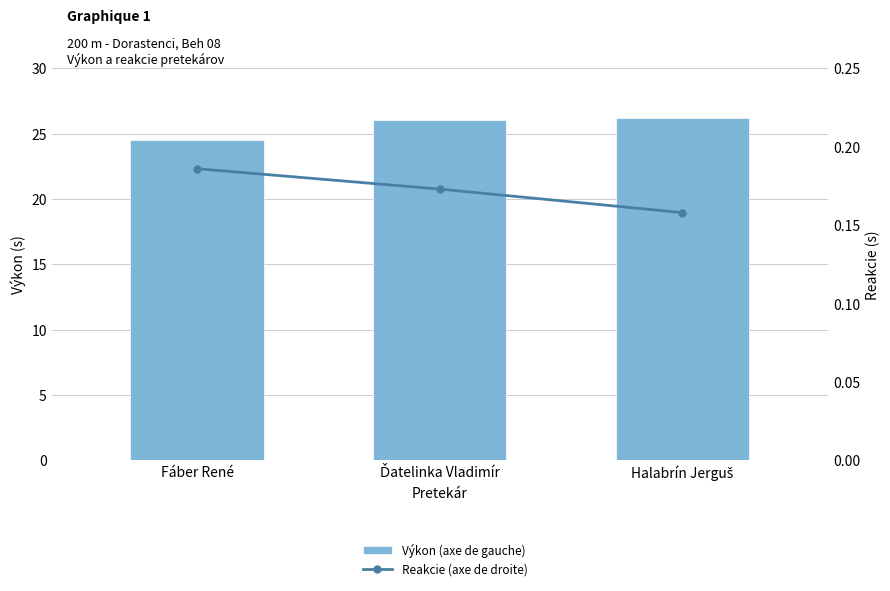

How many distinct data groups are displayed?

2